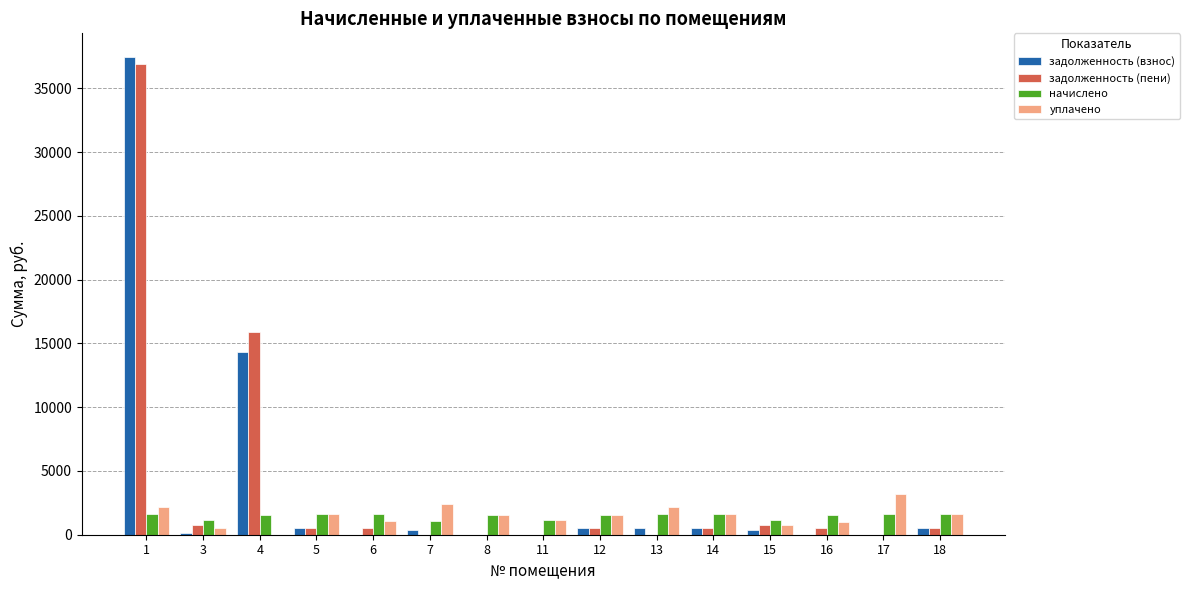

What is the greatest value displayed?

37434.4